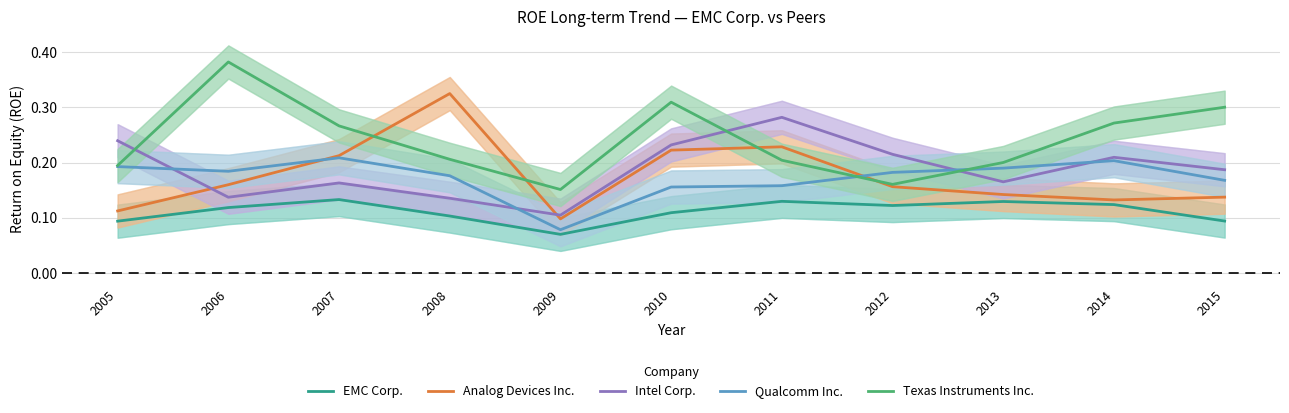

What is the difference between the second highest and second lowest values in the Analog Devices Inc. series?

0.1